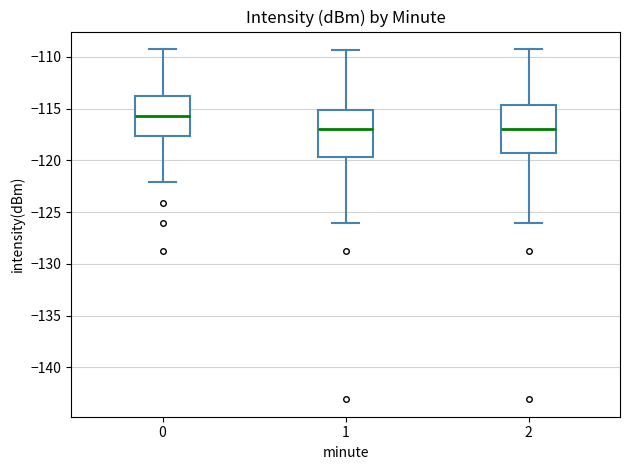

Reading left to right, read every box against the y-axis: the position of its median line, the range the box covers, and the ends of its whiskers. The values are not printed on the chart, so give them approximately, as read against the axis.

0: median -115.5, box -117.5 to -114.0, whiskers -122.0 to -109.0
1: median -117.0, box -119.5 to -115.0, whiskers -126.0 to -109.5
2: median -117.0, box -119.5 to -114.5, whiskers -126.0 to -109.0